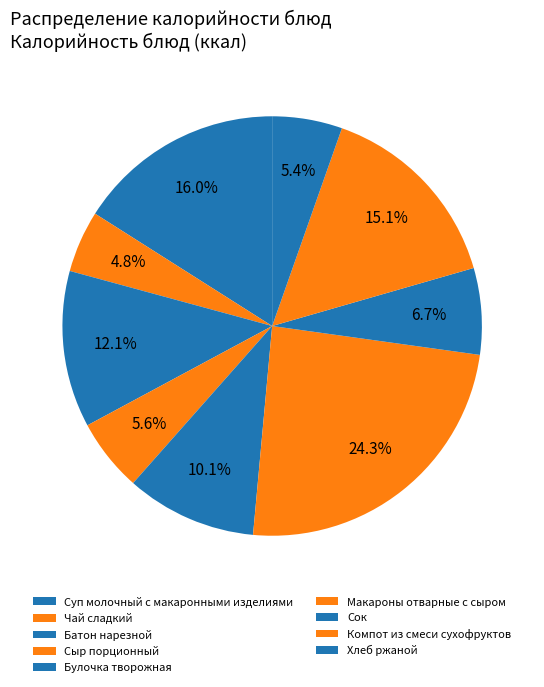

To the nearest percent, what percentage of the pie is Булочка творожная?

10%